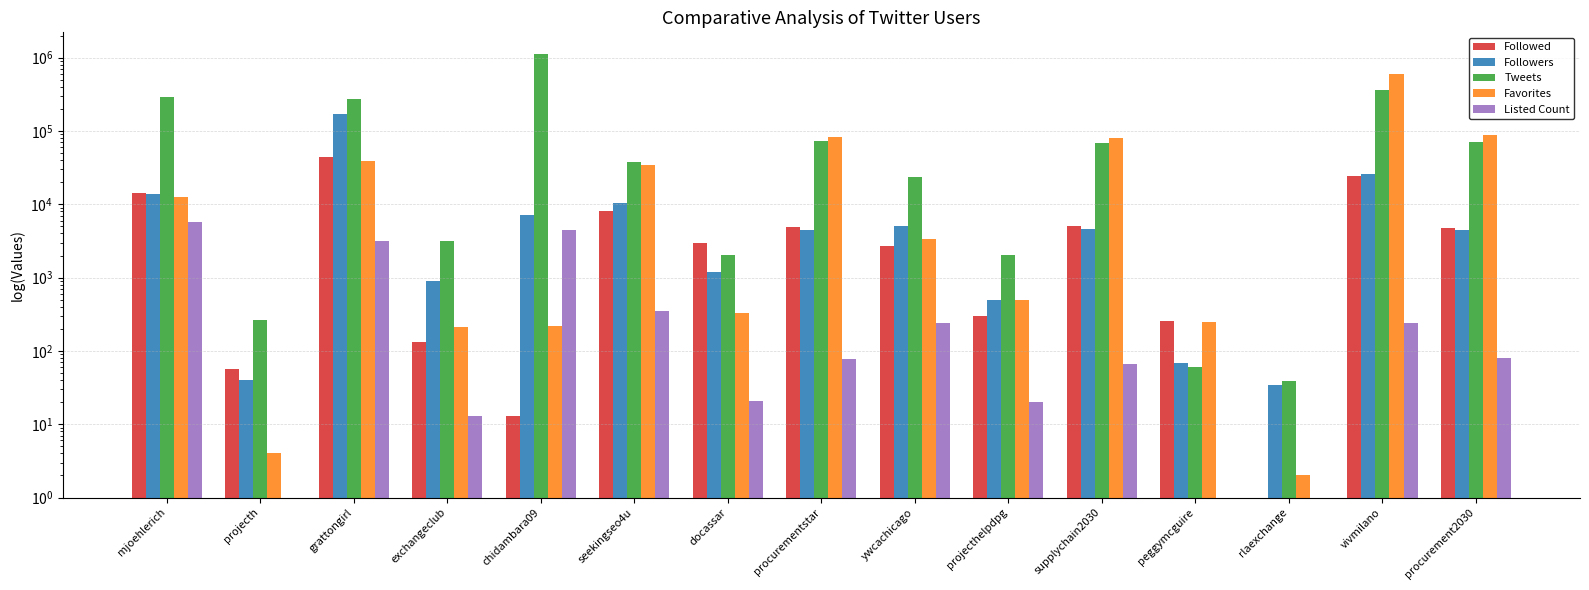

What is the label of the 8th bar from the right?

procurementstar